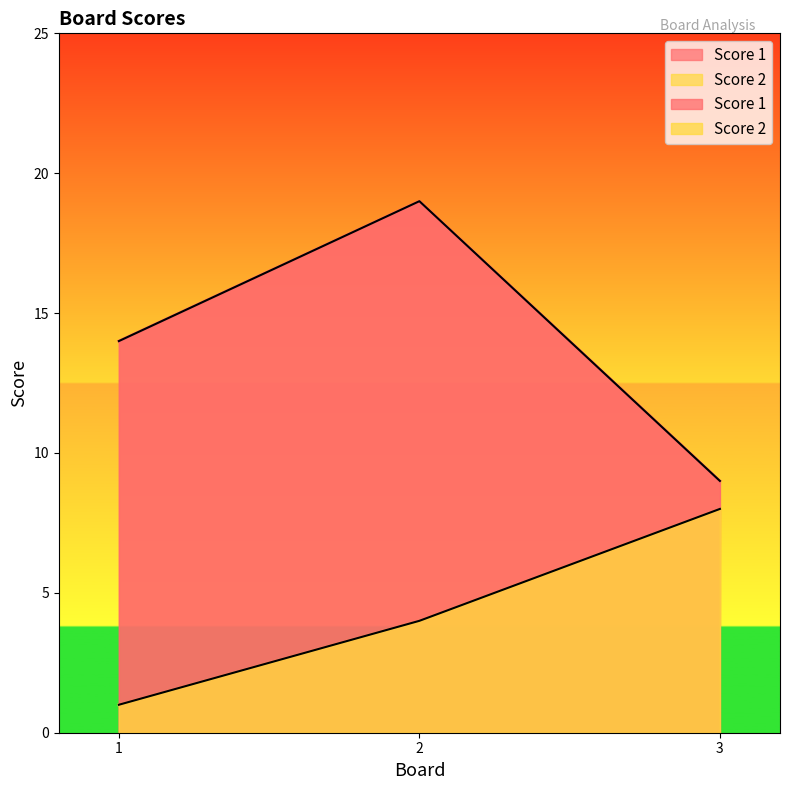

Between 2 and 3, which series saw the biggest shift?

Score 1